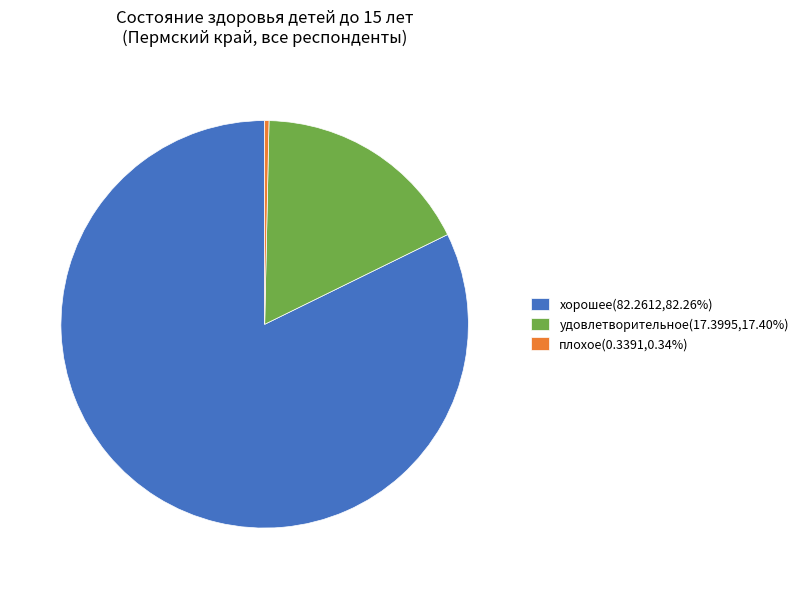

How many segments does this pie chart have?

3